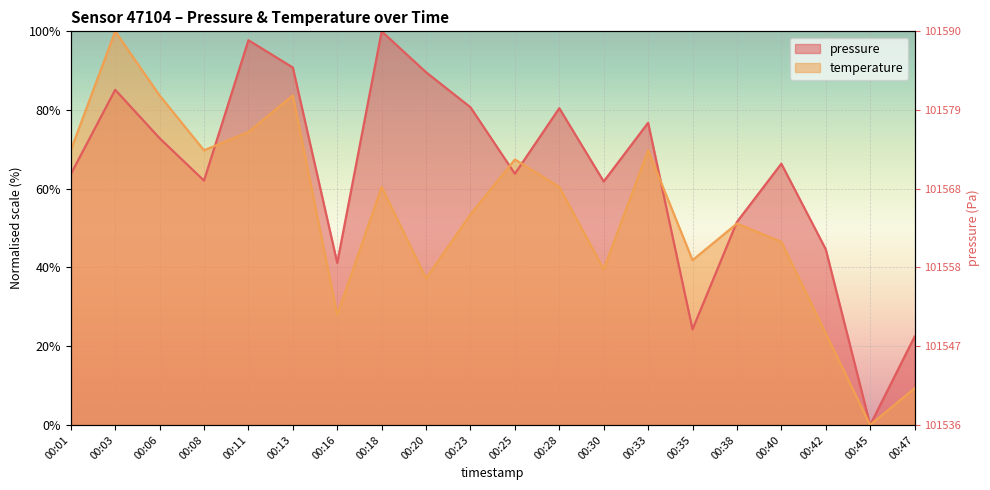

Where is the first local minimum for temperature?

00:08